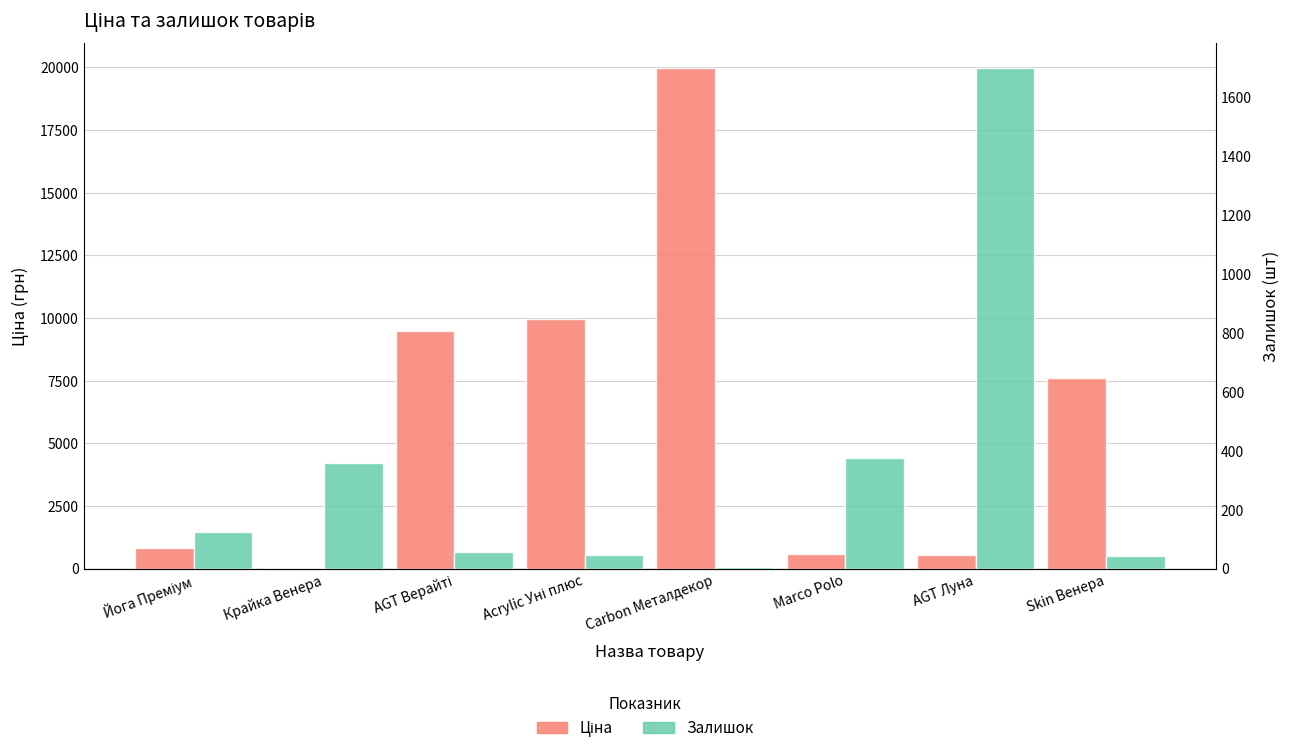

What value does the Залишок series have at Крайка Венера?

360.0